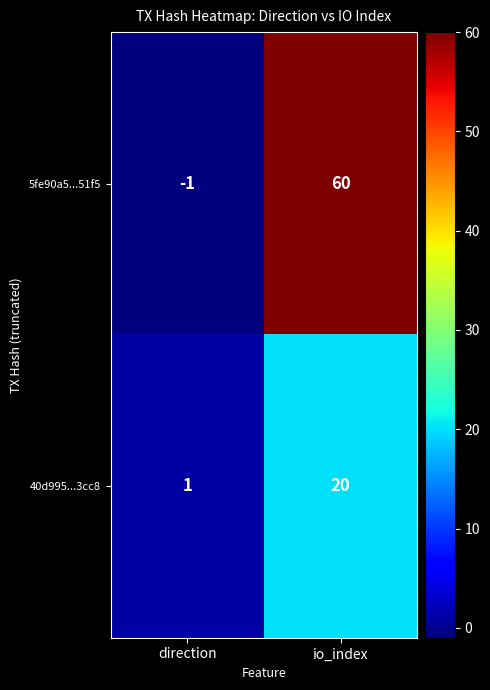

Reading left to right, extract all data points from this chart.

5fe90a5...51f5: -1	60
40d995...3cc8: 1	20